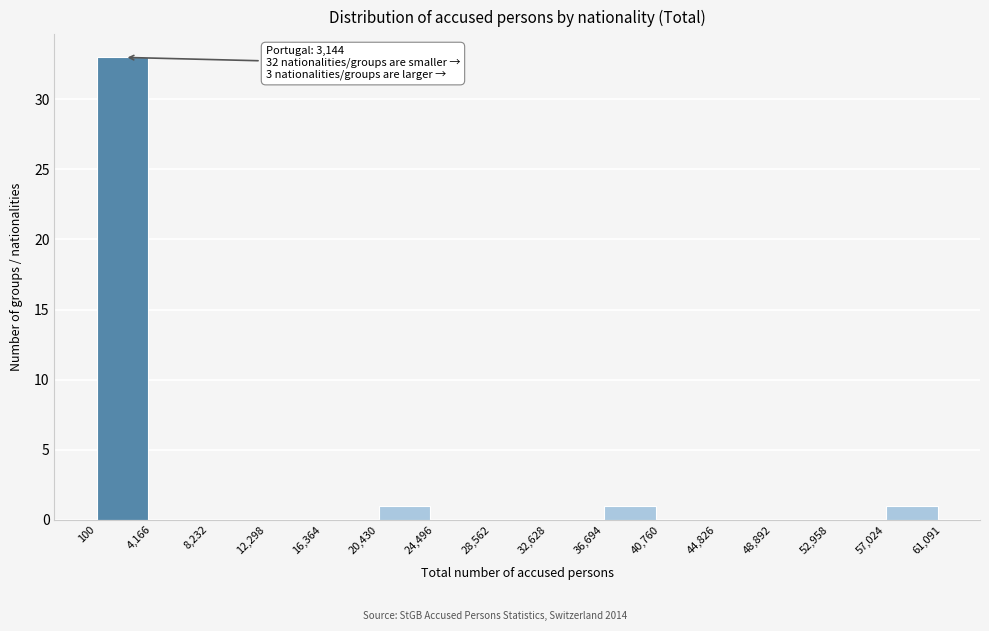

Which range on the x-axis has the tallest bar?

100 to 4,166